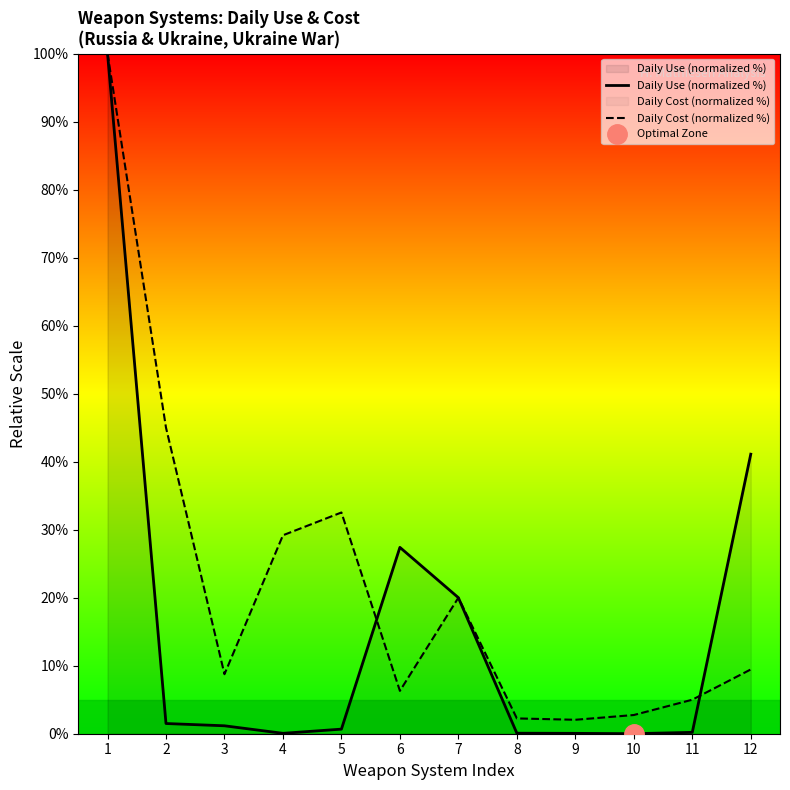

Does the chart have visible grid lines?

No